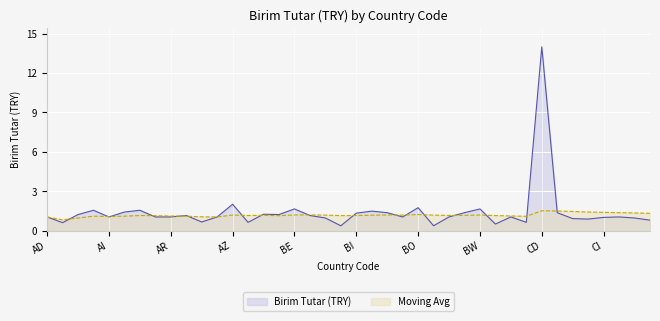

What is the sum of the Birim Tutar (TRY) values at AU and BS?

1.7